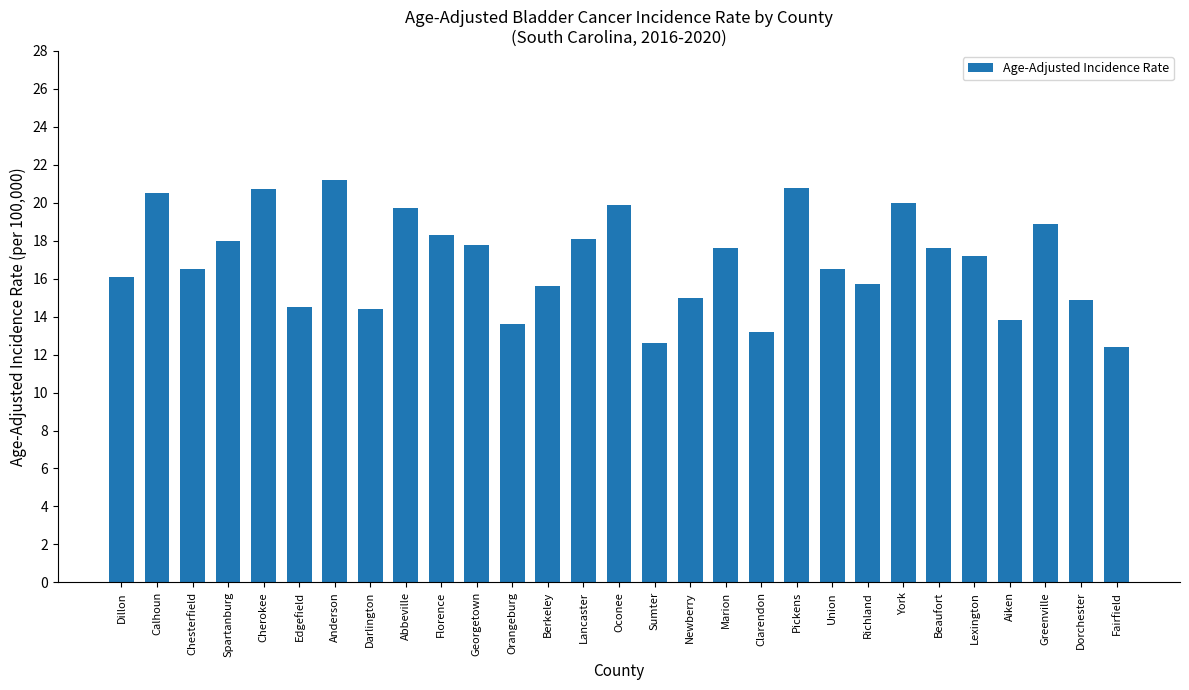

What is the maximum value shown in the chart?

21.2